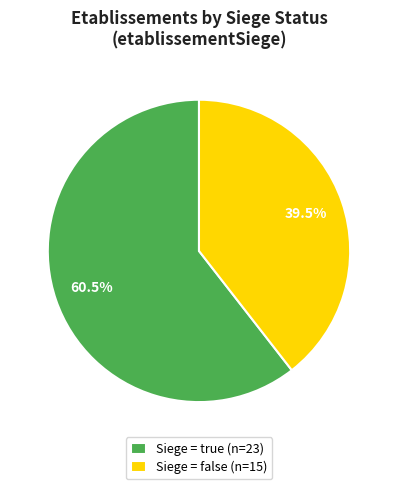

What portion of the pie excludes Siege = false (n=15)?

60.5%